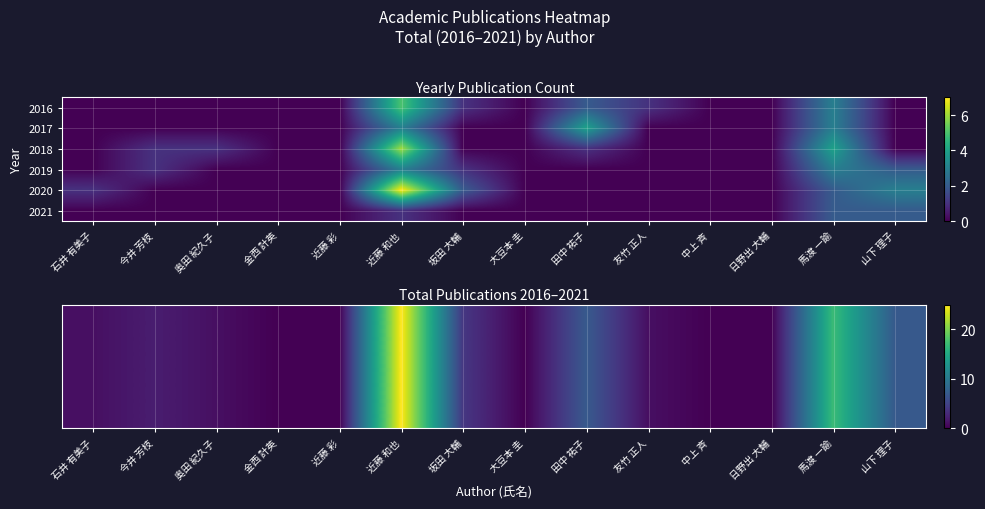

What is the total value across all series at 馬渡 一諭?

72